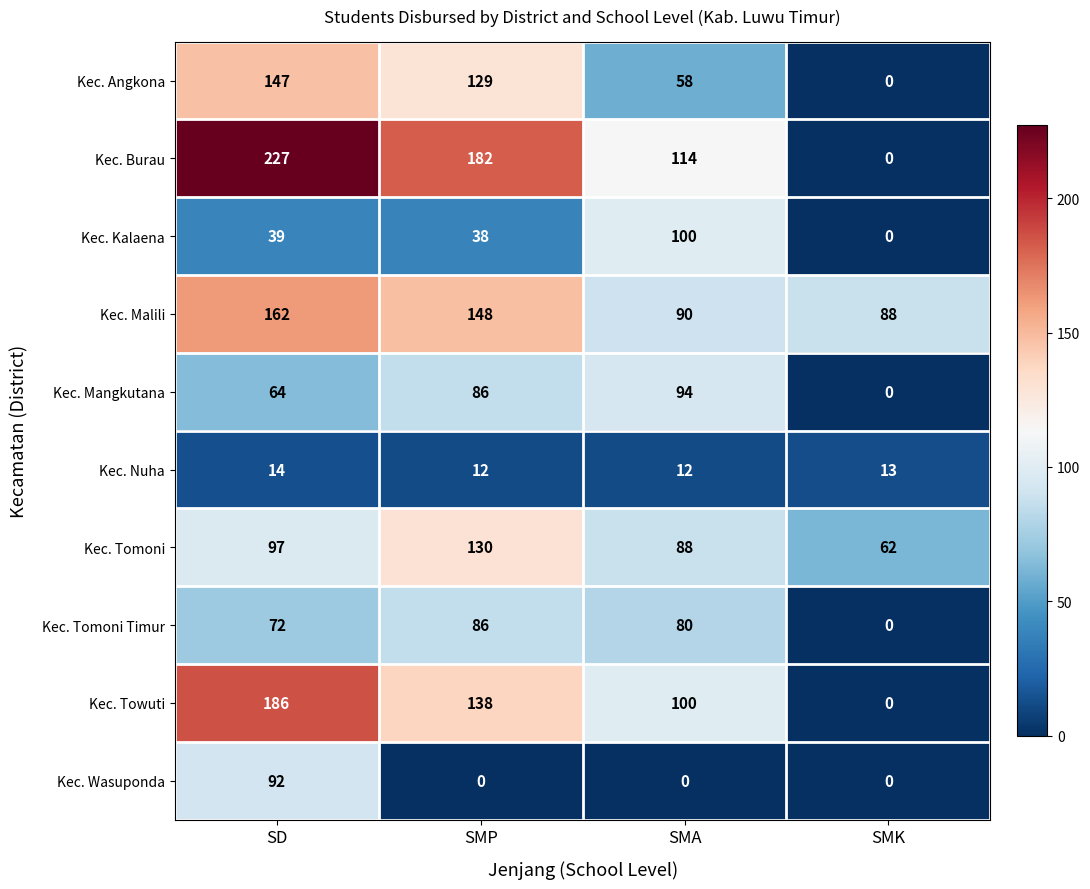

What is the total value across all series at SD?

1100